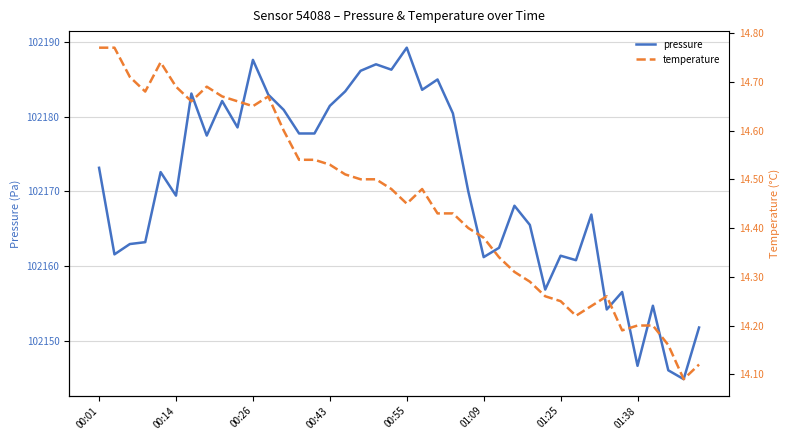

Where does the pressure series first go above 102172?

00:01